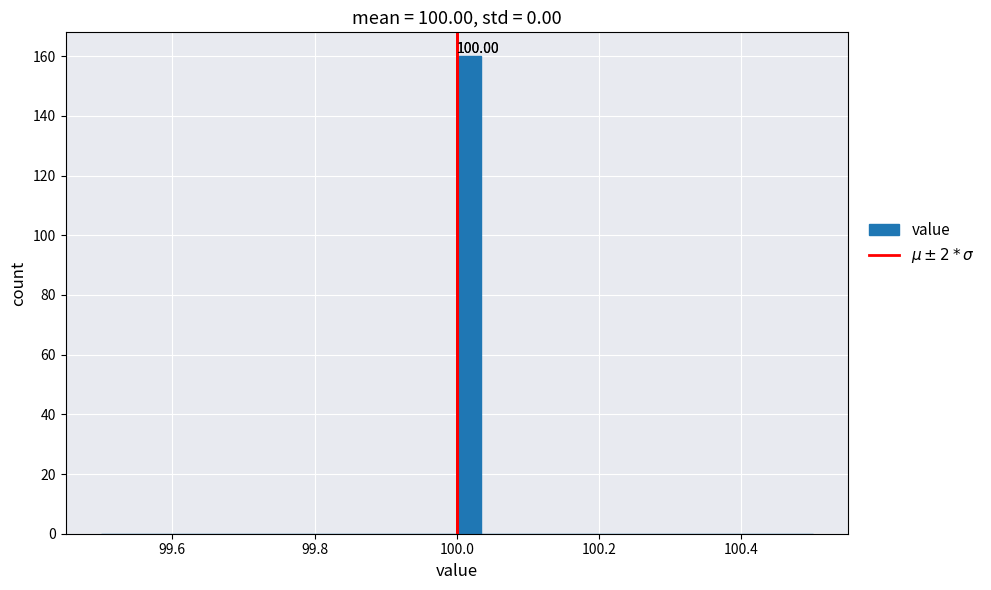

Read against the x-axis, roughly where is the centre of the tallest bar?

100.02